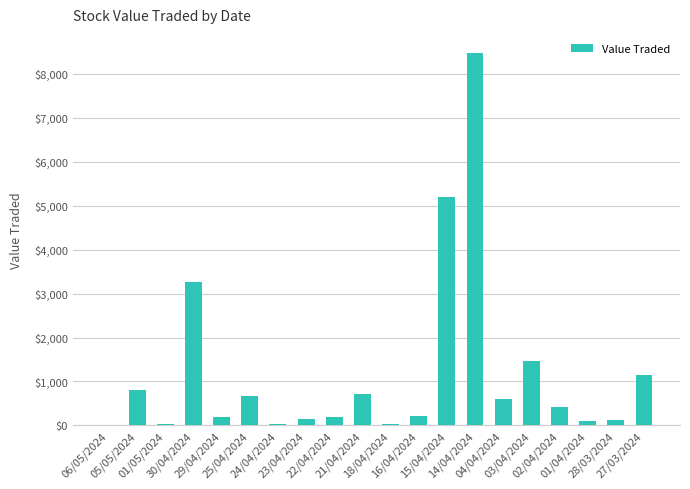

Where does the data first go above 428?

05/05/2024